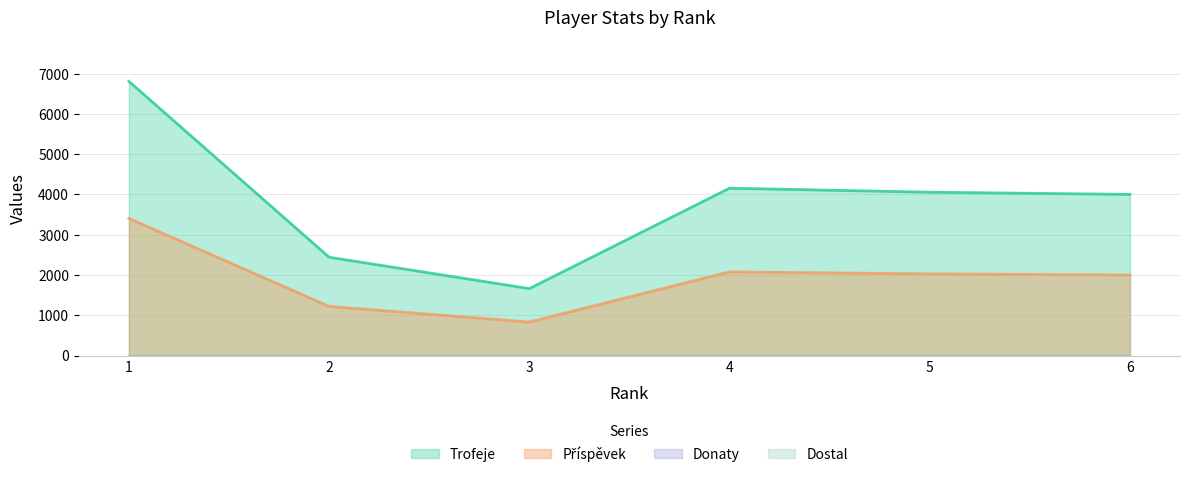

At which category does Příspěvek reach its first local peak?

4